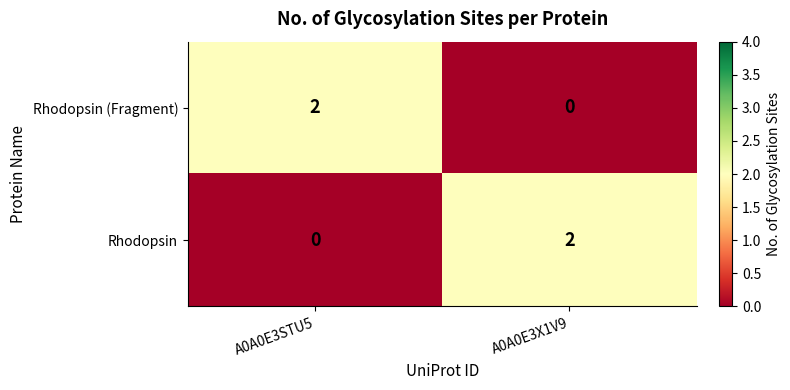

Count the number of categories in the chart.

2